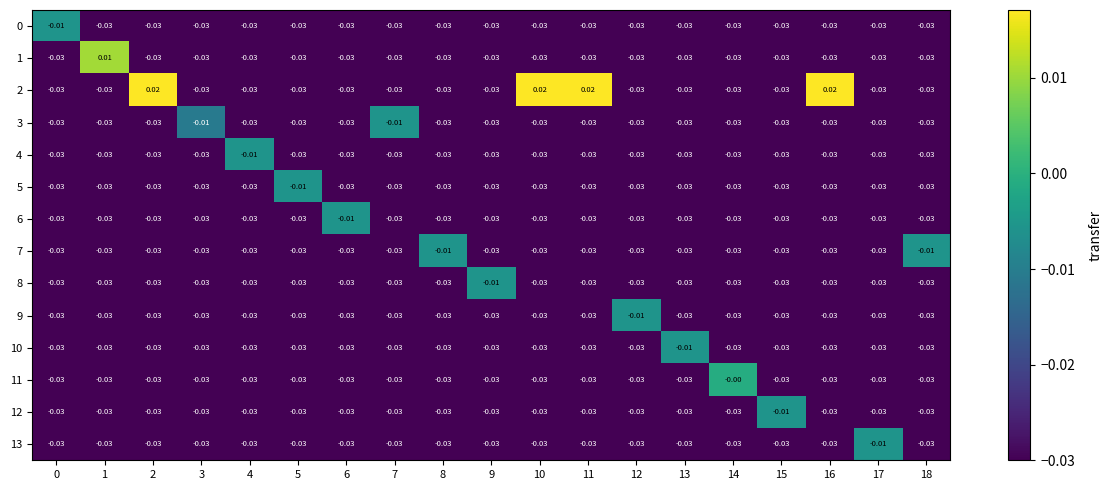

How many data points does each series have?

19